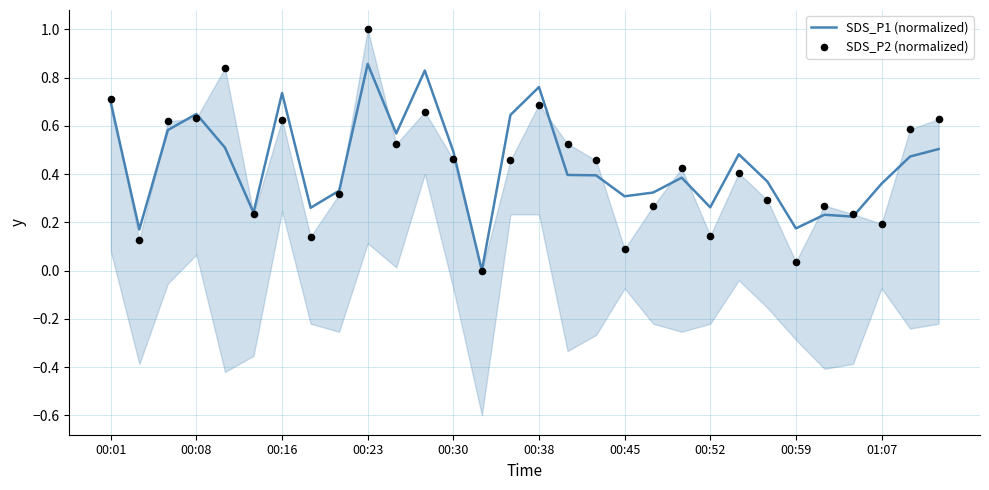

Which series contains the highest Y value?

SDS_P2 (normalized)